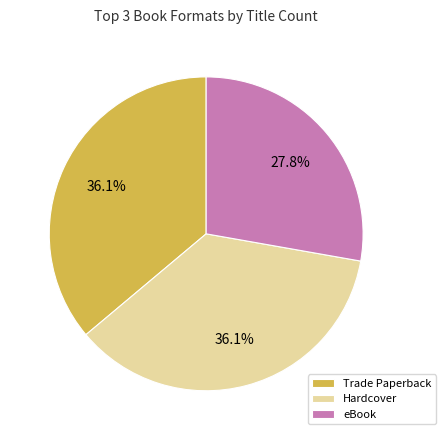

Does Trade Paperback account for over 50% of the chart?

No